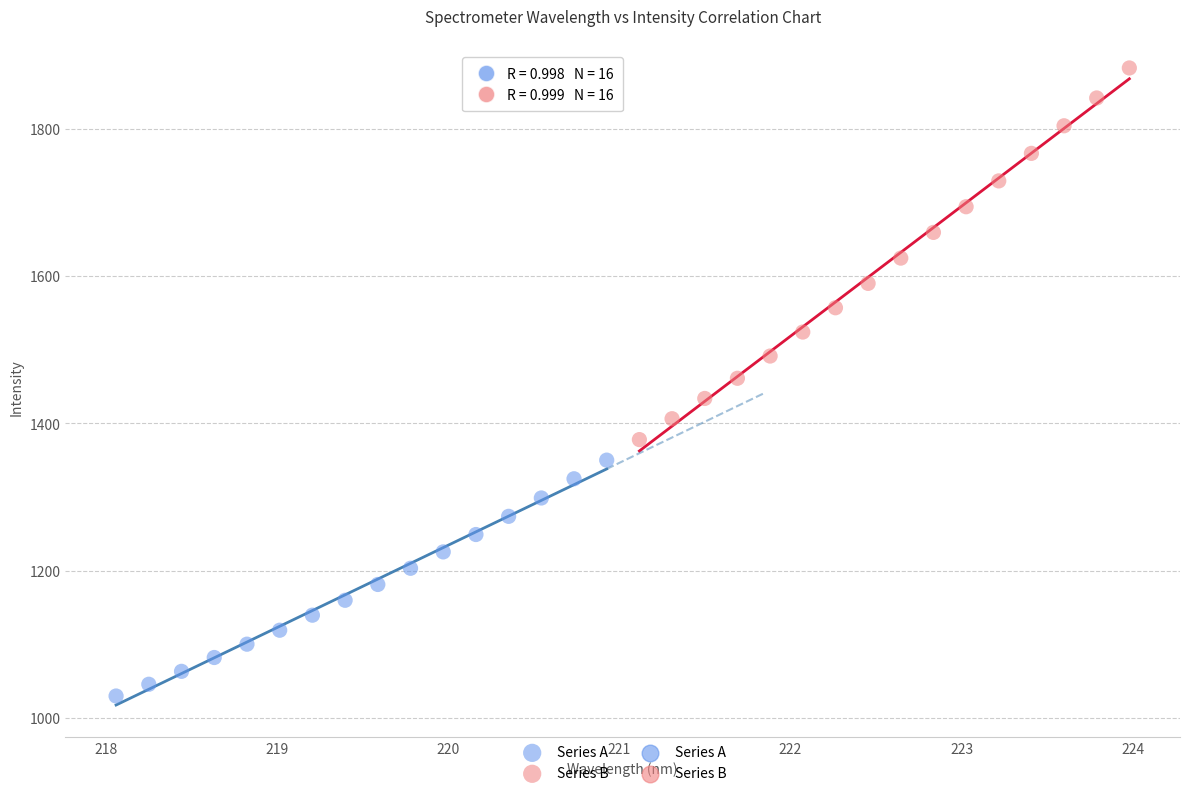

Which series contains the highest Y value?

Series B